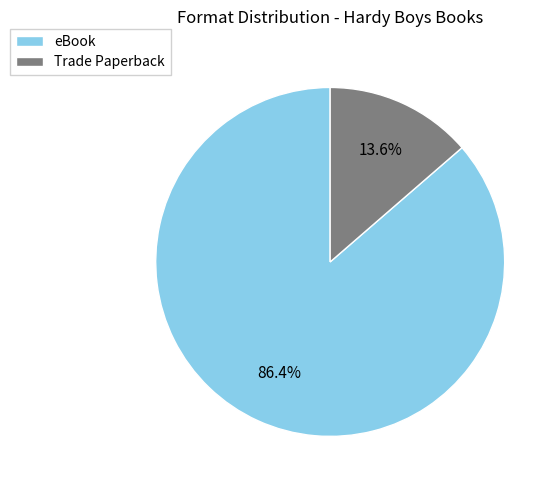

What portion of the pie excludes Trade Paperback?

86.4%